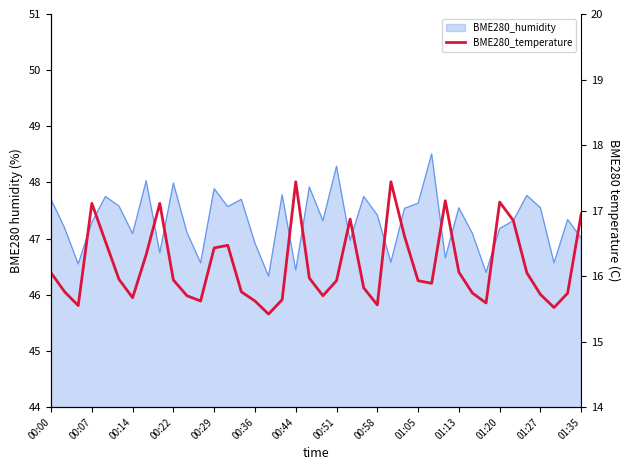

How many data points does each series have?

40